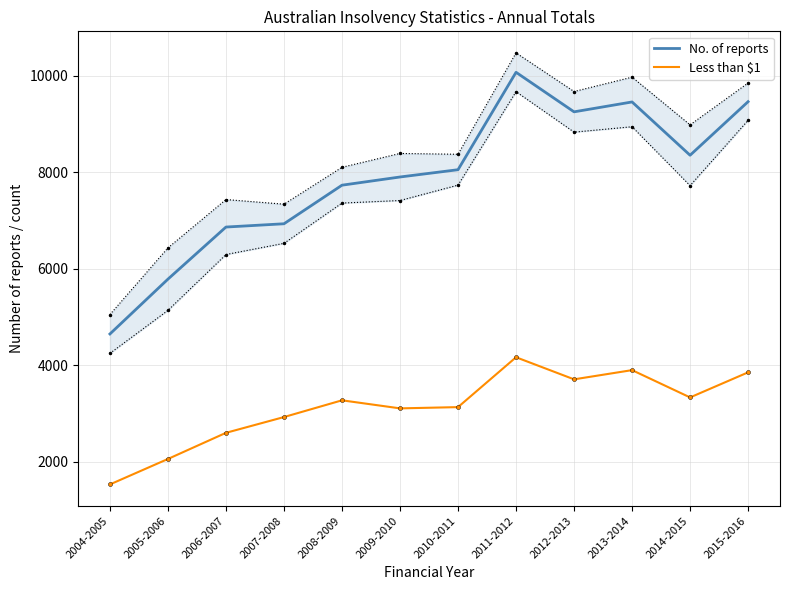

What is the value of the Less than $1 point at the 2nd from the left?

2056